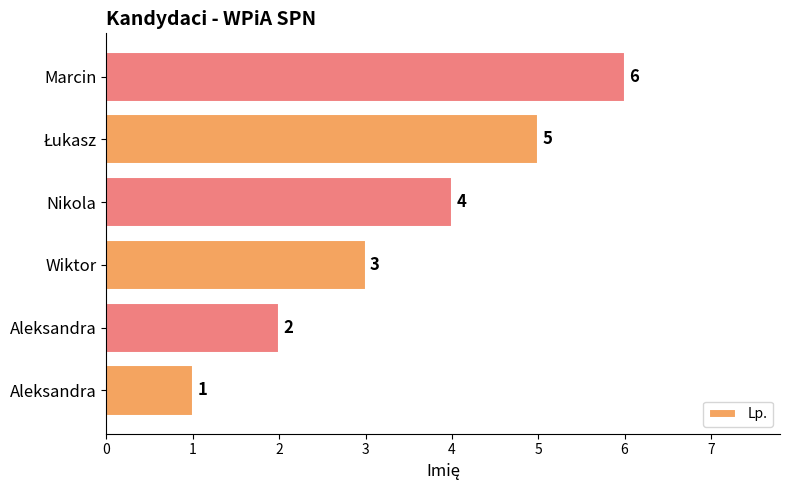

Where is the data nearest to the value 3?

Wiktor